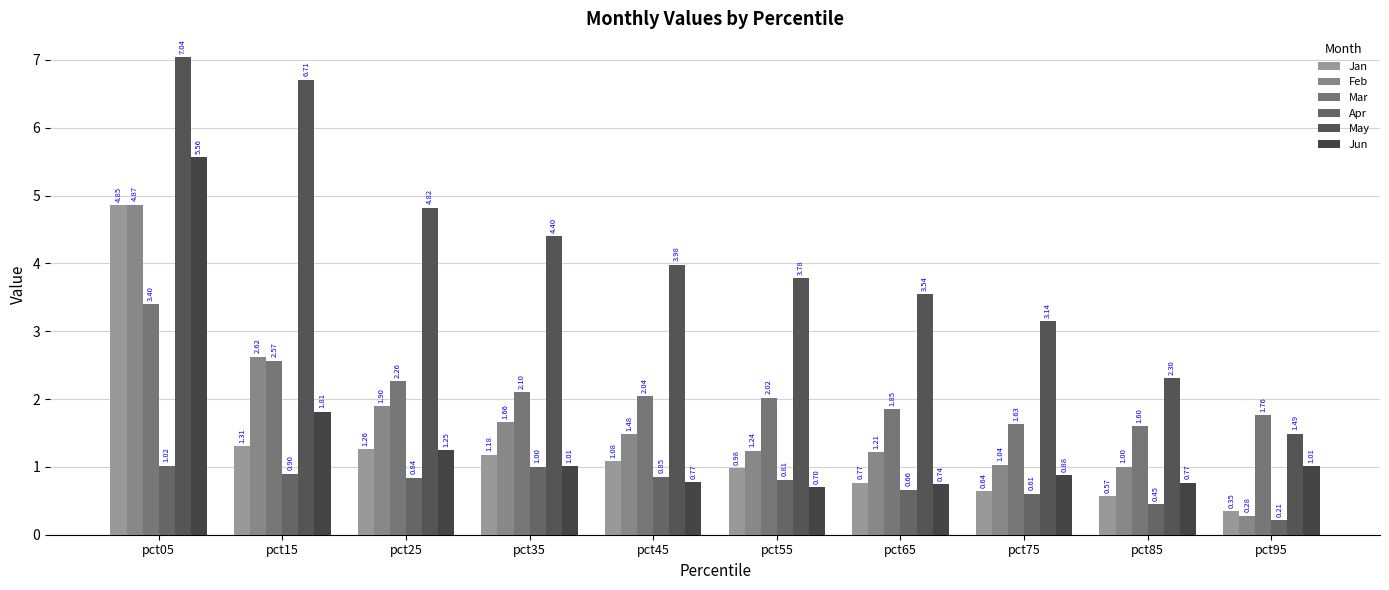

Is it true that Jun equals 0.8 at pct45?

True